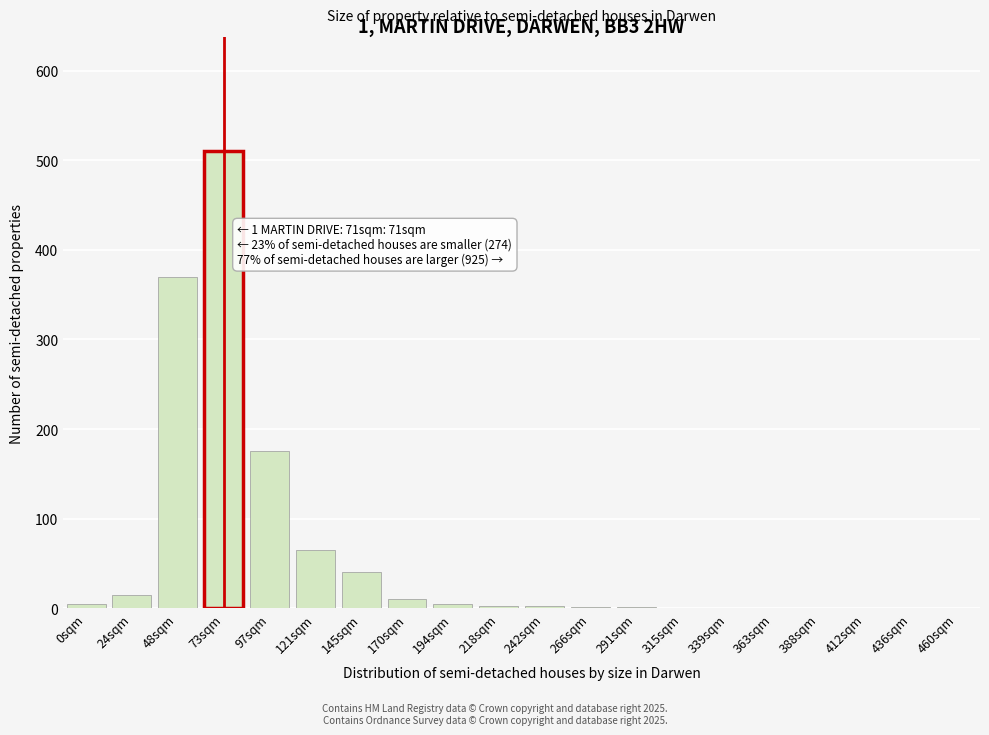

At which label is the value closest to 255?

97sqm